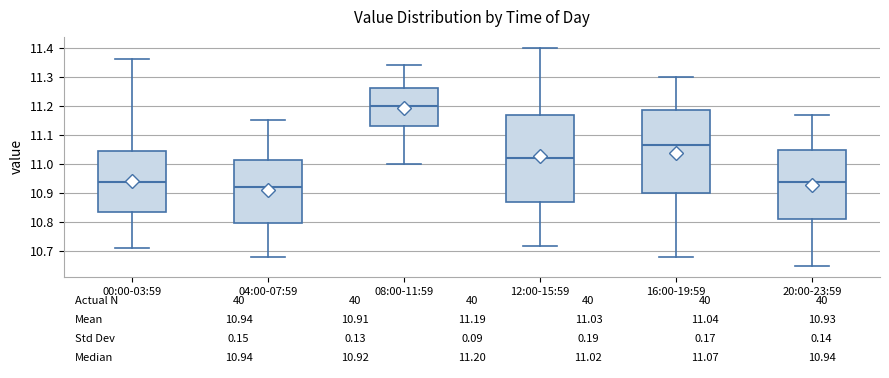

Which box has the highest median line?

08:00-11:59